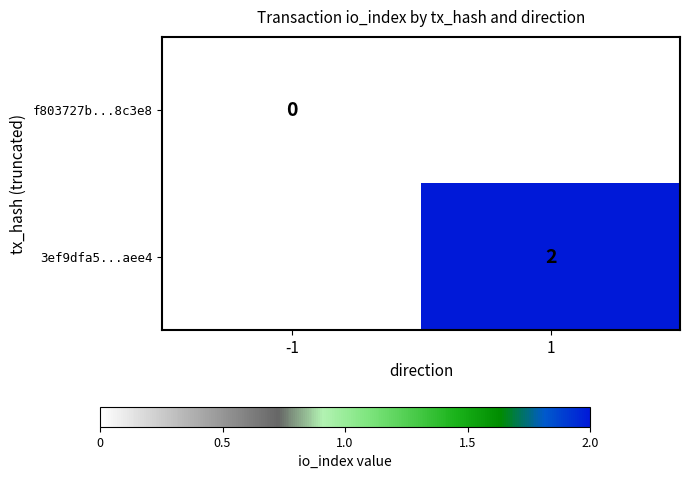

The 3ef9dfa5...aee4 series shows 1 at 1. True or false?

False